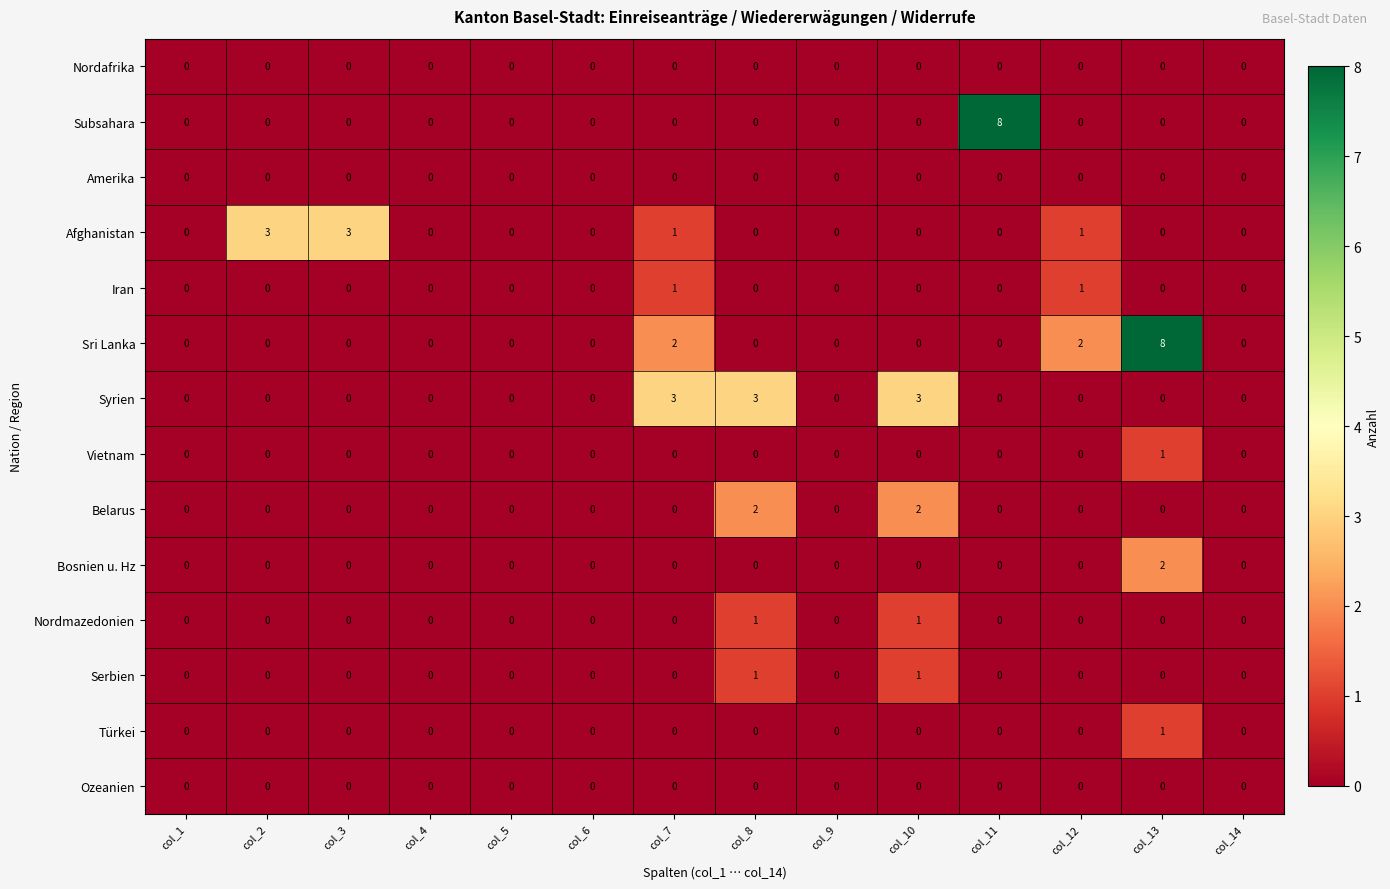

What is the total value across all series at col_3?

3